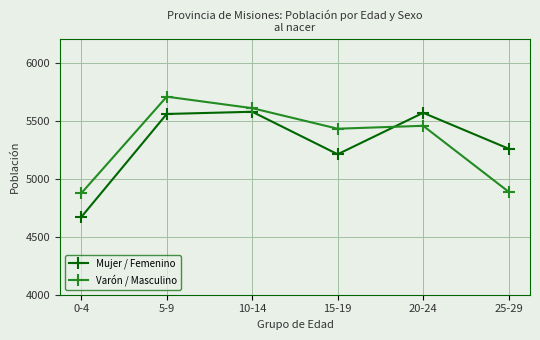

After their last crossing, which series has the higher values: Mujer / Femenino or Varón / Masculino?

Mujer / Femenino